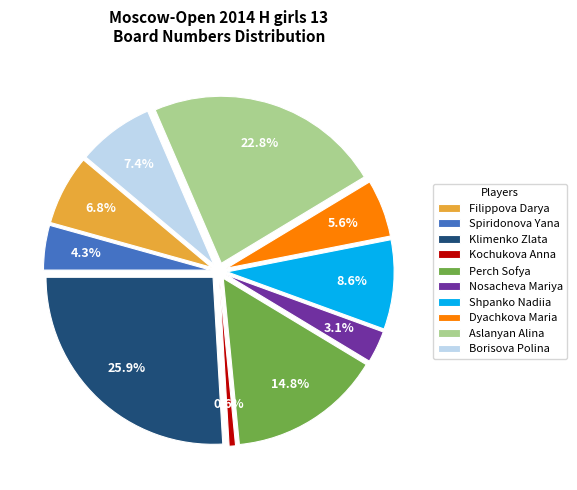

Is there any slice that represents more than half of the pie?

No